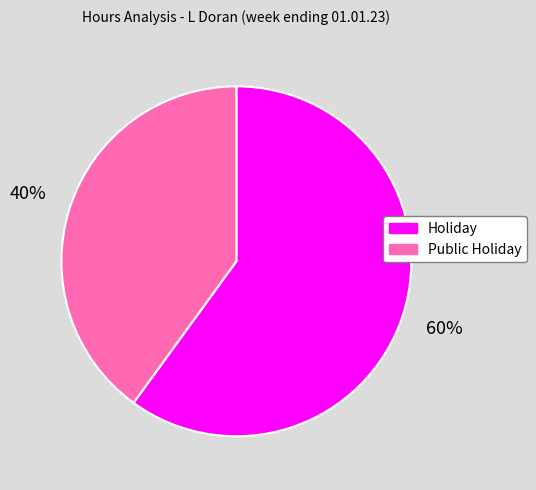

Do Holiday and Public Holiday together represent more than half of the pie?

Yes